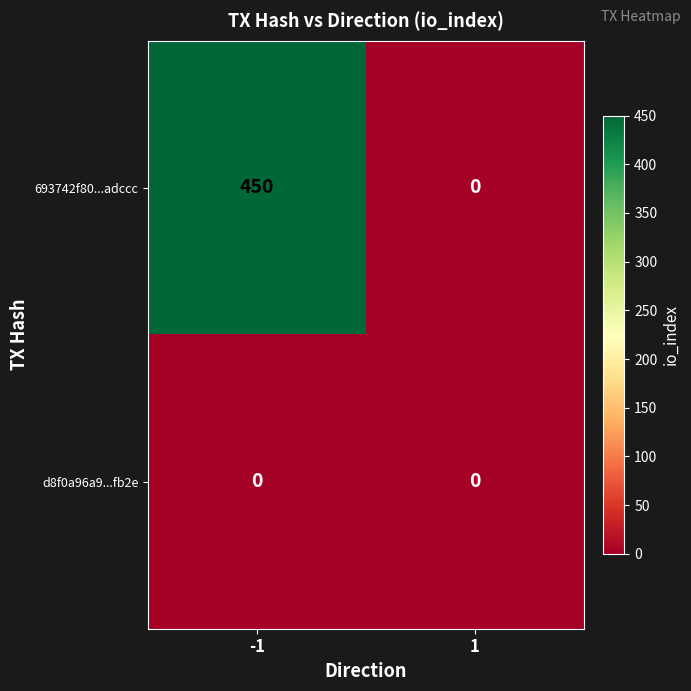

What is the highest value of the 693742f80...adccc series?

450